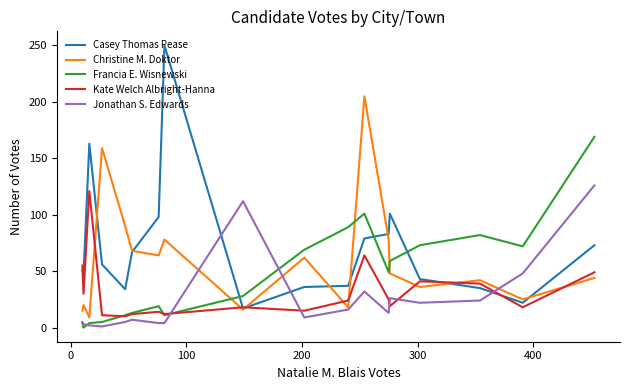

What is the maximum value shown in the chart?

250